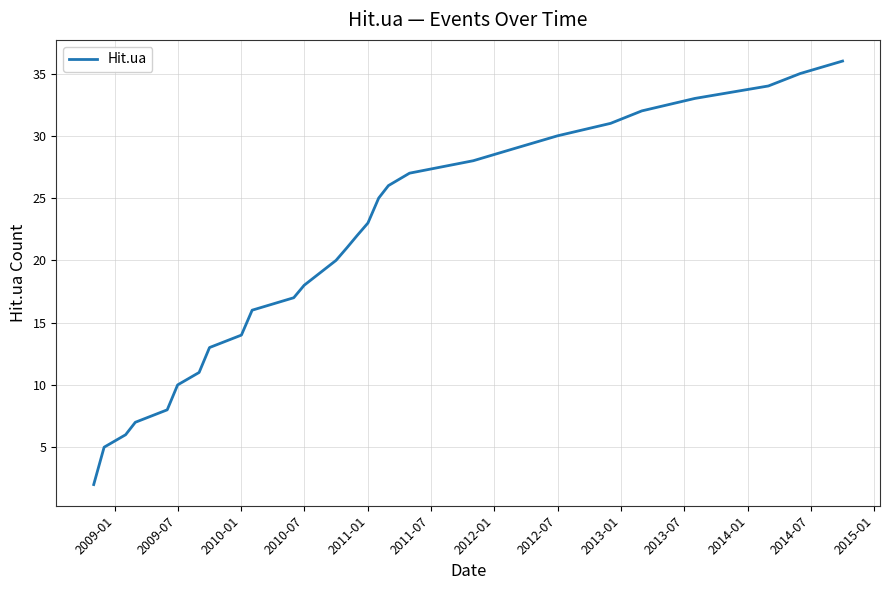

What is the maximum value shown in the chart?

36